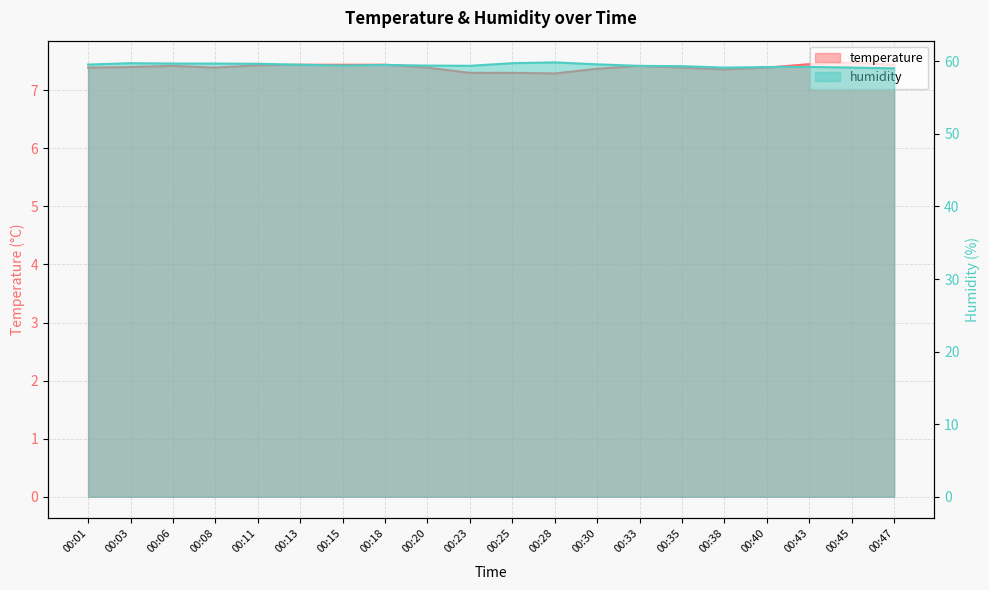

Where is the first local minimum for humidity?

00:15